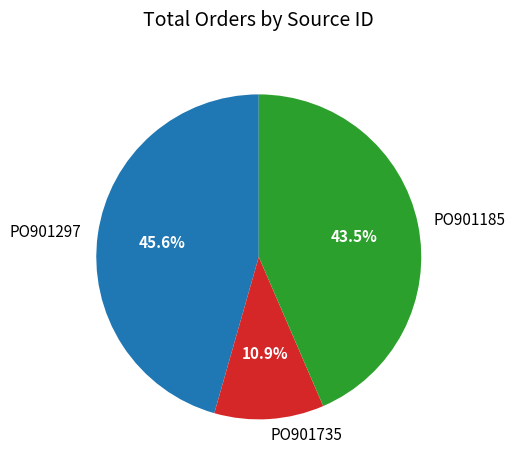

What is the total percentage of PO901735 and PO901297?

56.5%